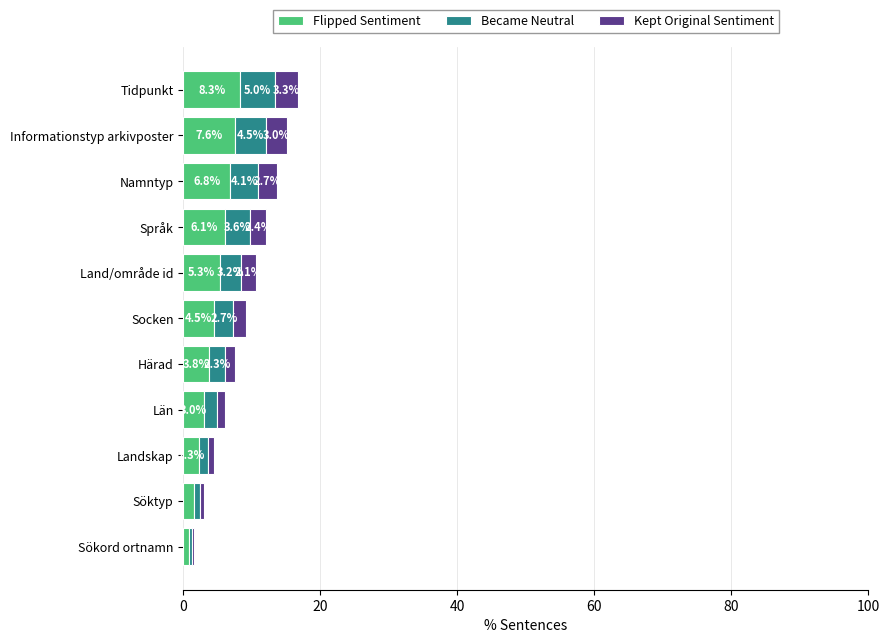

Which category has the lowest value in the Flipped Sentiment series?

Sökord ortnamn